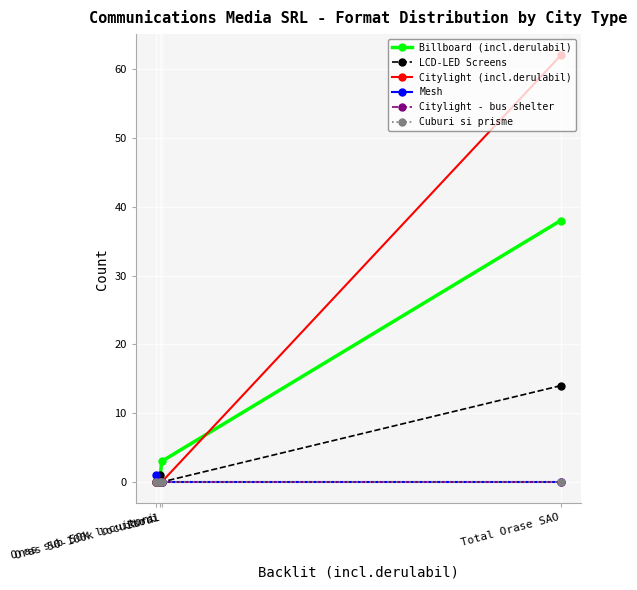

True or false: Cuburi si prisme and Mesh intersect in this chart.

False